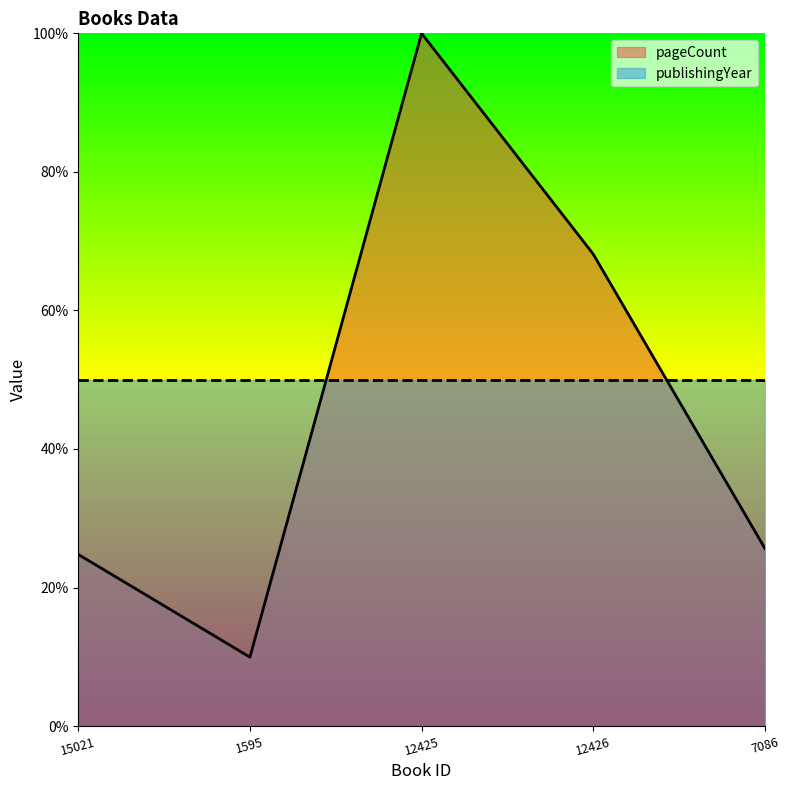

Which label corresponds to the smallest value in the chart?

1595